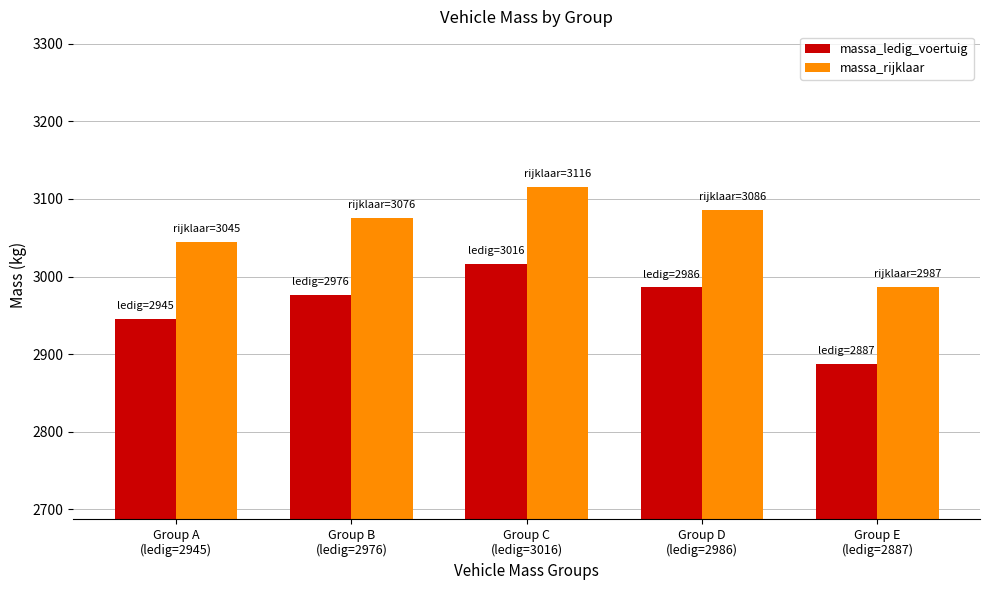

The massa_ledig_voertuig series shows 2986 at Group D
(ledig=2986). True or false?

True